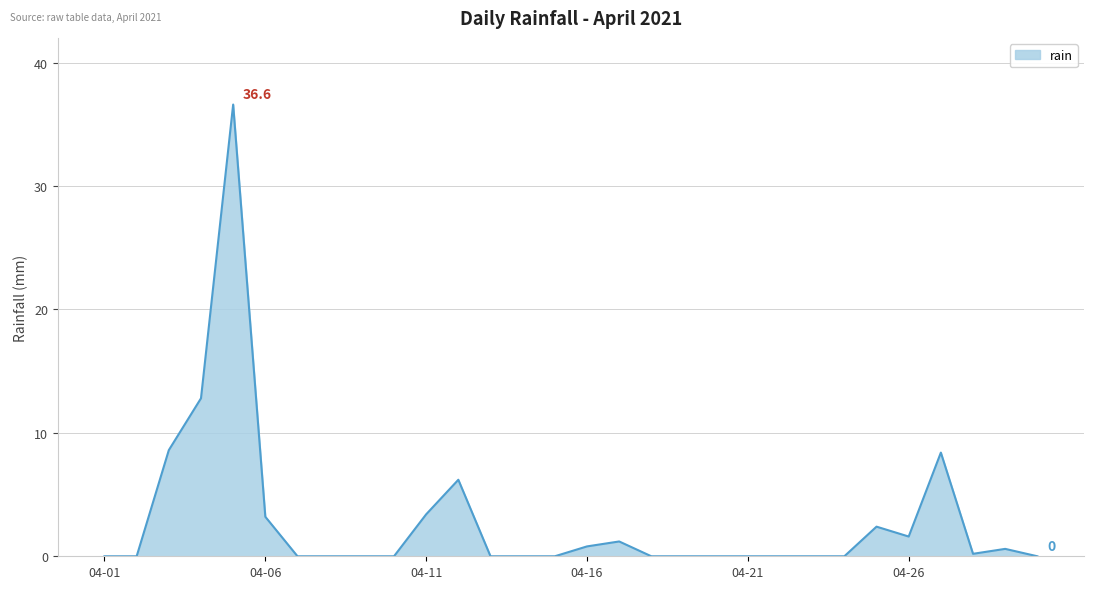

What is the greatest value displayed?

36.6